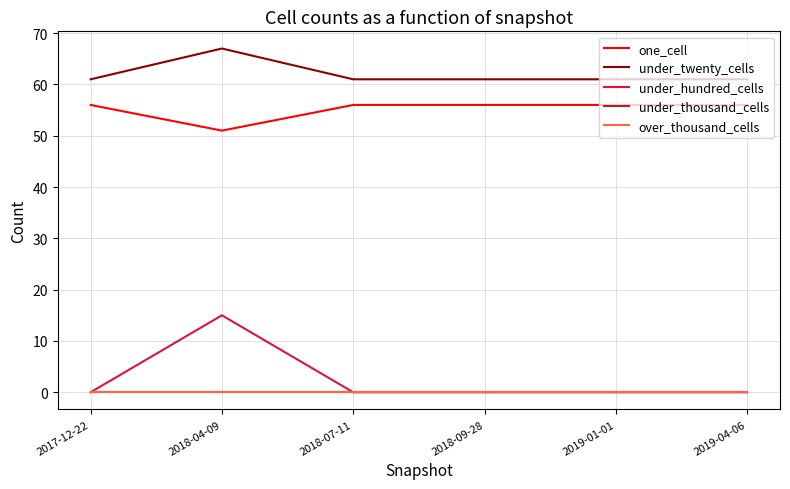

How many lines are shown in the chart?

5